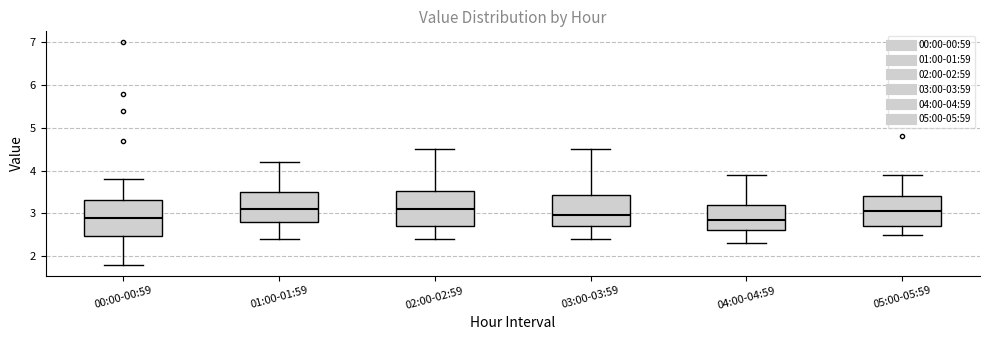

Where does the upper whisker of the box for 04:00-04:59 end on the y-axis? The values are not printed on the chart, so give them approximately, as read against the axis.

3.9